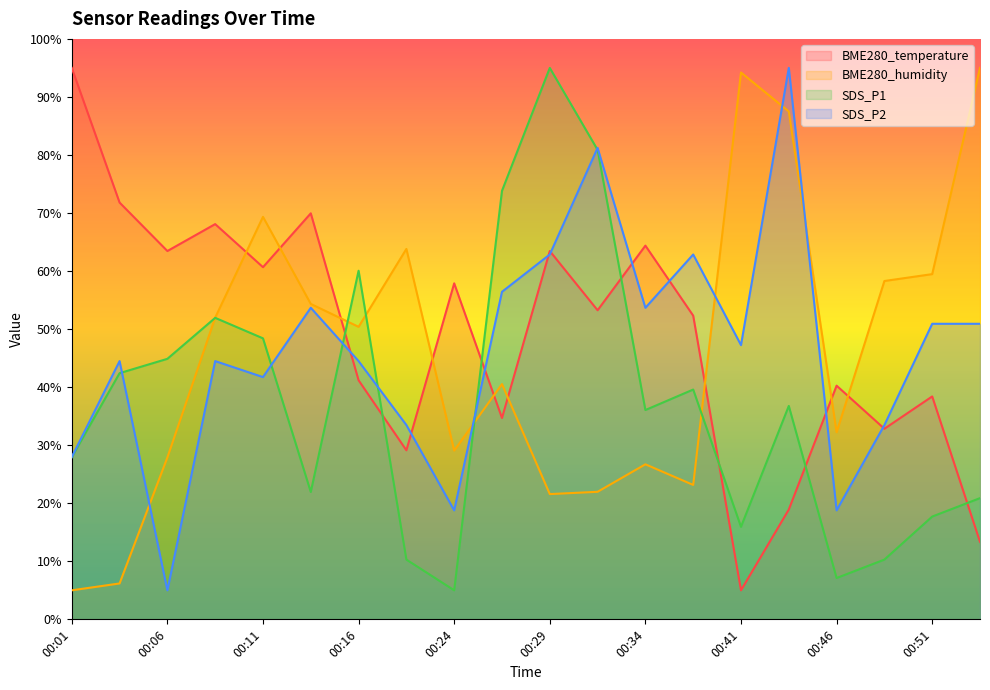

What is the value of the BME280_temperature point at the 4th from the left?

68.1